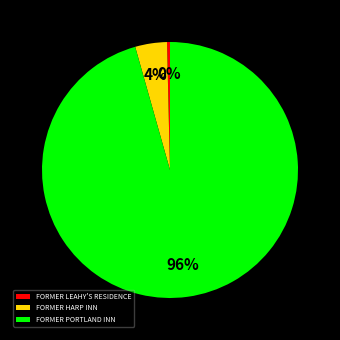

Is the sum of FORMER PORTLAND INN and FORMER LEAHY'S RESIDENCE greater than half?

Yes